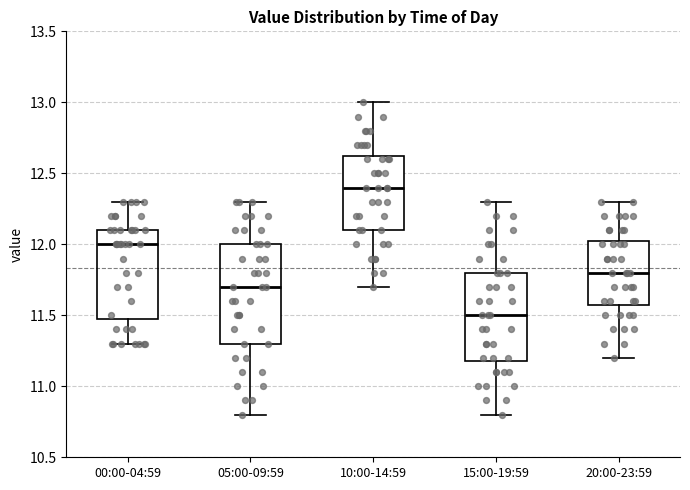

Reading left to right, transcribe this box plot: for each box, give where its median line is, the range the box spans, and where its two whiskers end, as read against the y-axis. The values are not printed on the chart, so give them approximately, as read against the axis.

00:00-04:59: median 12.00, box 11.50 to 12.10, whiskers 11.30 to 12.30
05:00-09:59: median 11.70, box 11.30 to 12.00, whiskers 10.80 to 12.30
10:00-14:59: median 12.40, box 12.10 to 12.65, whiskers 11.70 to 13.00
15:00-19:59: median 11.50, box 11.20 to 11.80, whiskers 10.80 to 12.30
20:00-23:59: median 11.80, box 11.60 to 12.05, whiskers 11.20 to 12.30